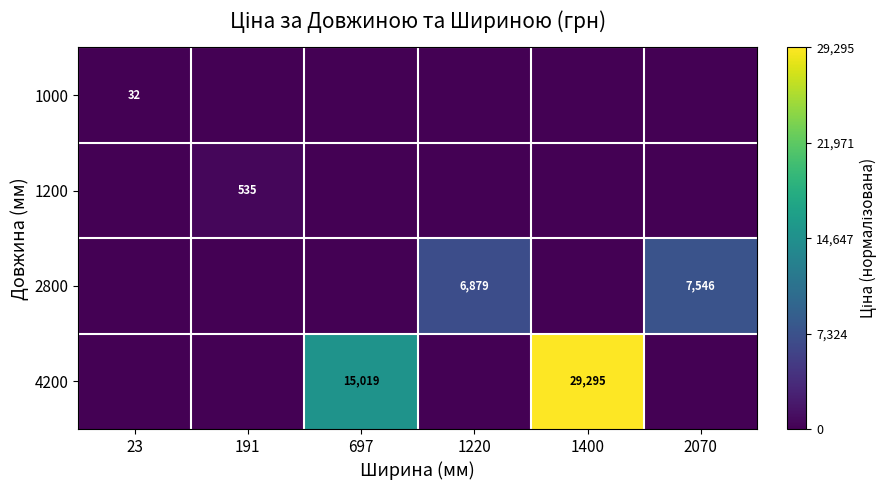

True or false: 4200 has a value of 15019 at 697.

True